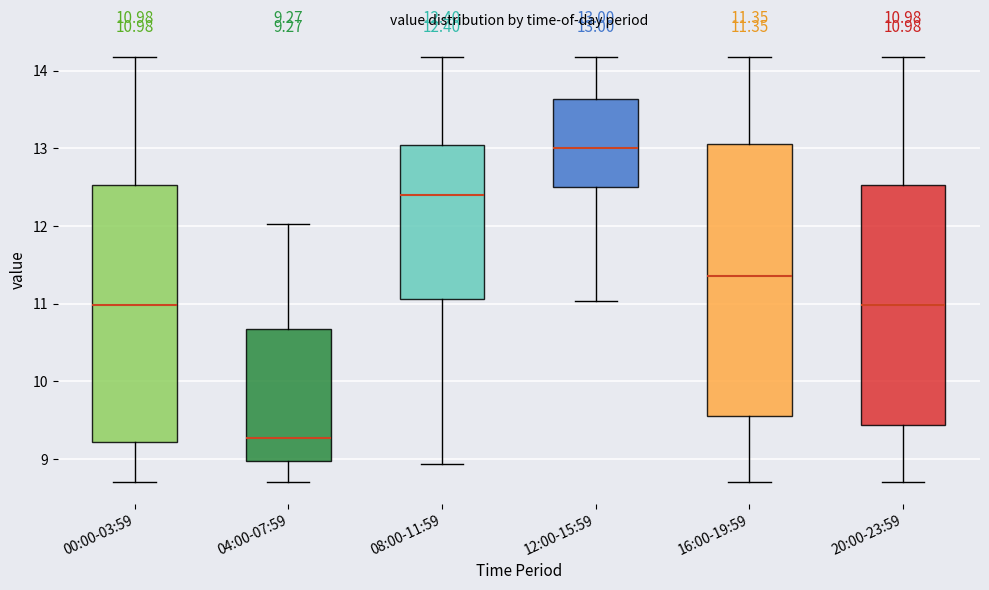

Which box is the tallest, from its lower edge to its upper edge?

16:00-19:59